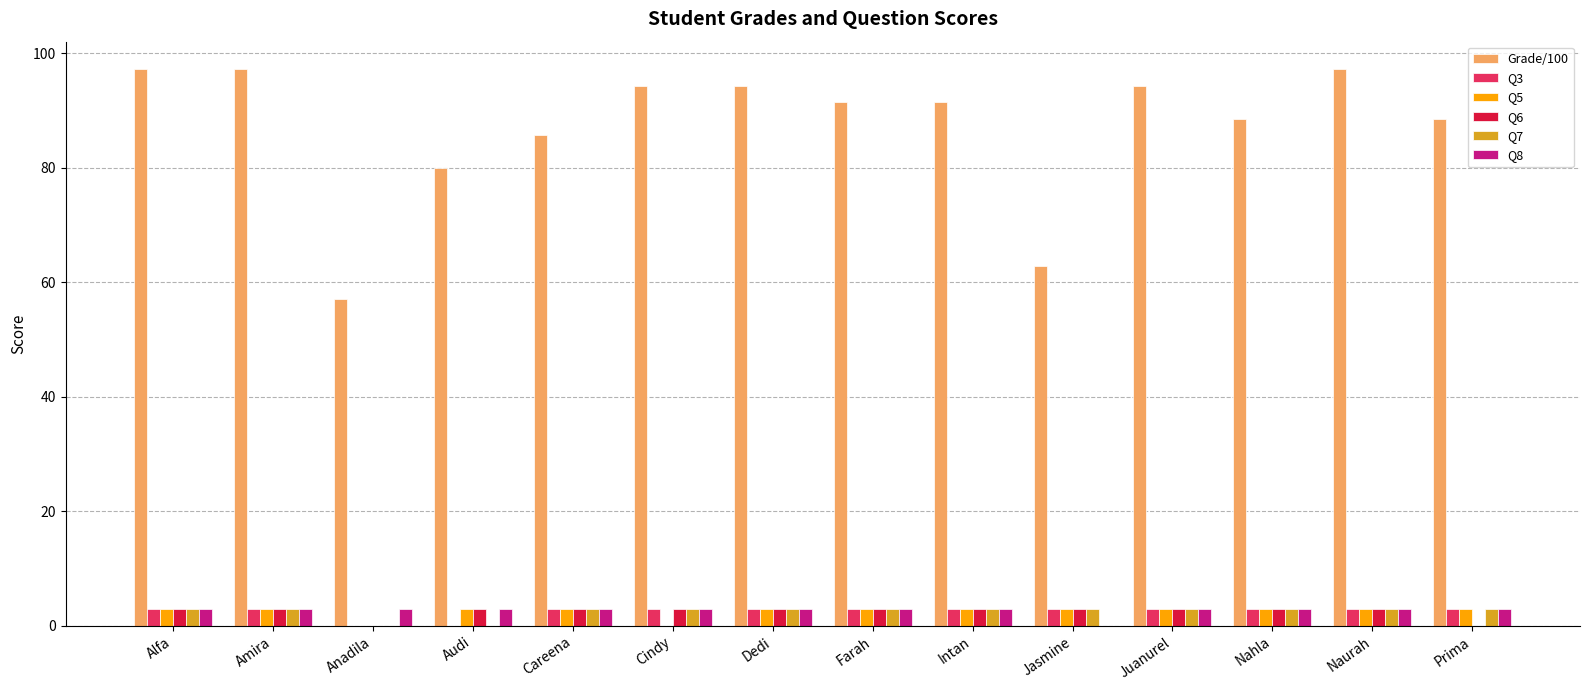

What is the average value of the Q3 series?

2.5